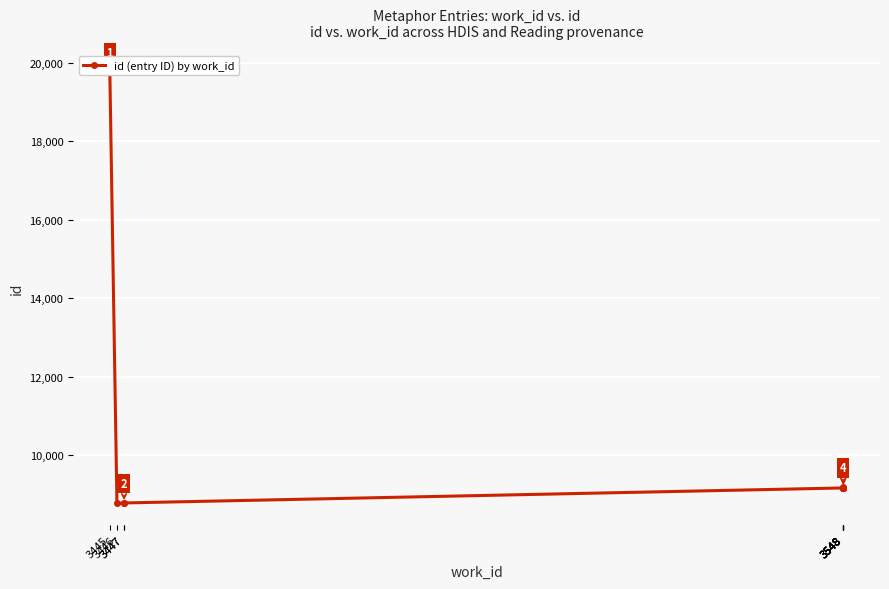

True or false: the data shows 9166 at 3548.

True